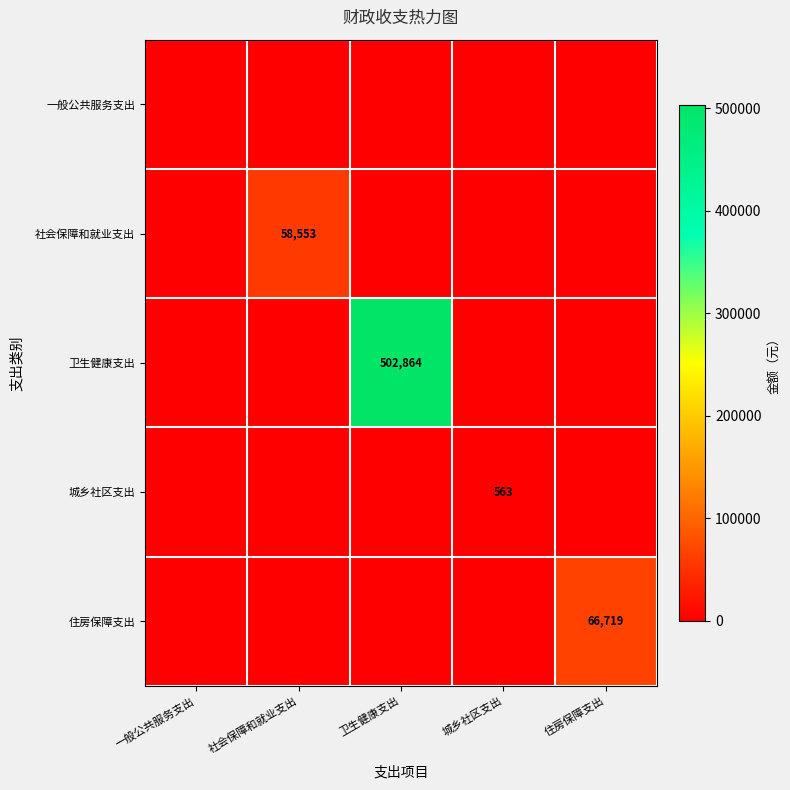

True or false: 社会保障和就业支出 has a value of 58553 at 社会保障和就业支出.

True